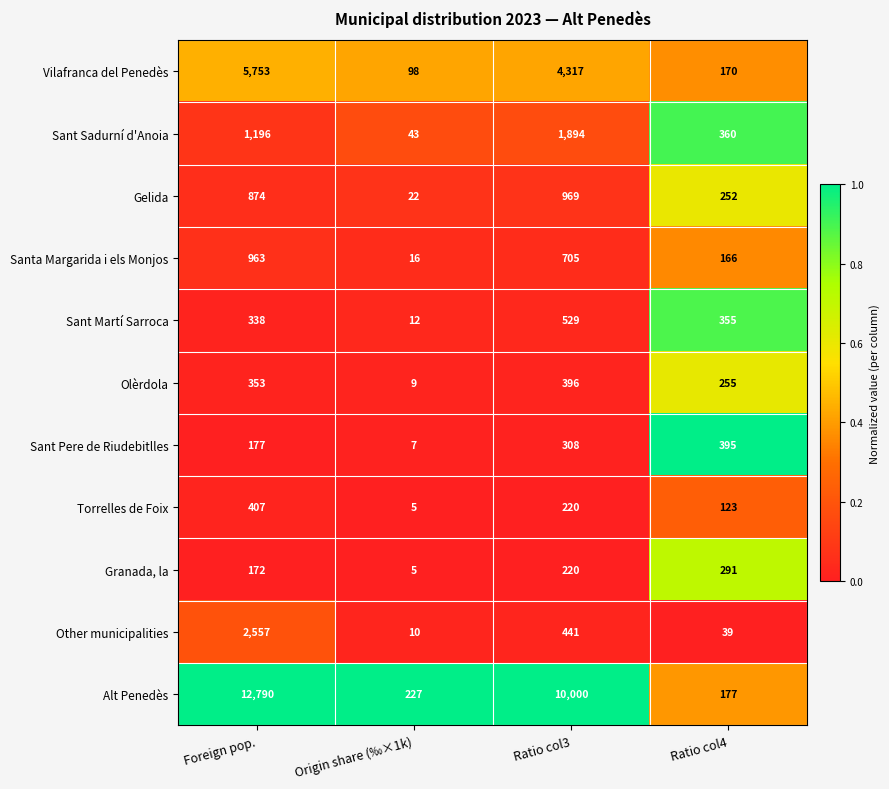

Read the Sant Martí Sarroca value at Ratio col4.

355